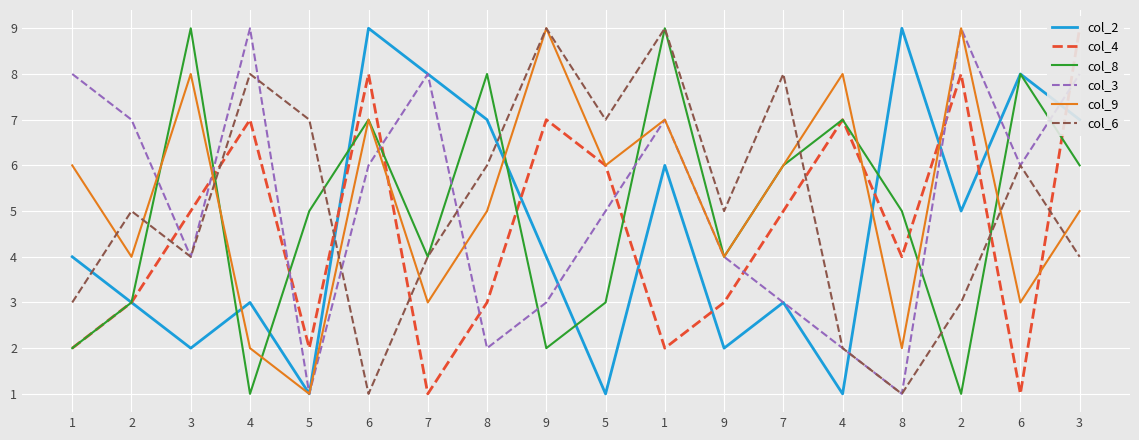

Reading right to left, list all the values displayed in this chart.

col_2: 3=7	6=8	2=5	8=9	4=1	7=3	9=2	1=6	5=1	9=4	8=7	7=8	6=9	5=1	4=3	3=2	2=3	1=4
col_4: 3=9	6=1	2=8	8=4	4=7	7=5	9=3	1=2	5=6	9=7	8=3	7=1	6=8	5=2	4=7	3=5	2=3	1=2
col_8: 3=6	6=8	2=1	8=5	4=7	7=6	9=4	1=9	5=3	9=2	8=8	7=4	6=7	5=5	4=1	3=9	2=3	1=2
col_3: 3=8	6=6	2=9	8=1	4=2	7=3	9=4	1=7	5=5	9=3	8=2	7=8	6=6	5=1	4=9	3=4	2=7	1=8
col_9: 3=5	6=3	2=9	8=2	4=8	7=6	9=4	1=7	5=6	9=9	8=5	7=3	6=7	5=1	4=2	3=8	2=4	1=6
col_6: 3=4	6=6	2=3	8=1	4=2	7=8	9=5	1=9	5=7	9=9	8=6	7=4	6=1	5=7	4=8	3=4	2=5	1=3